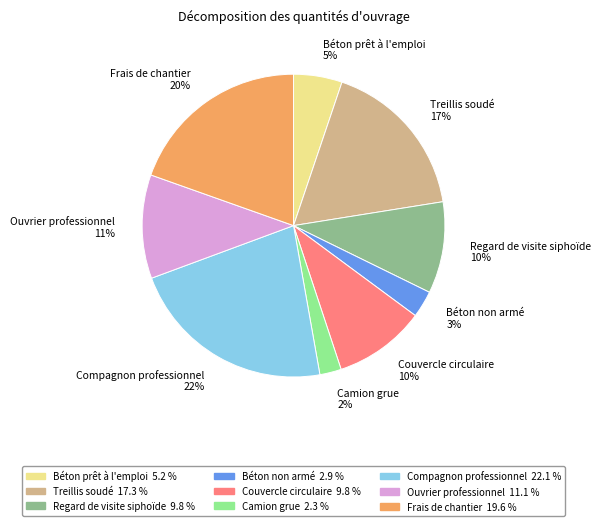

Does Treillis soudé represent more than half of the total?

No